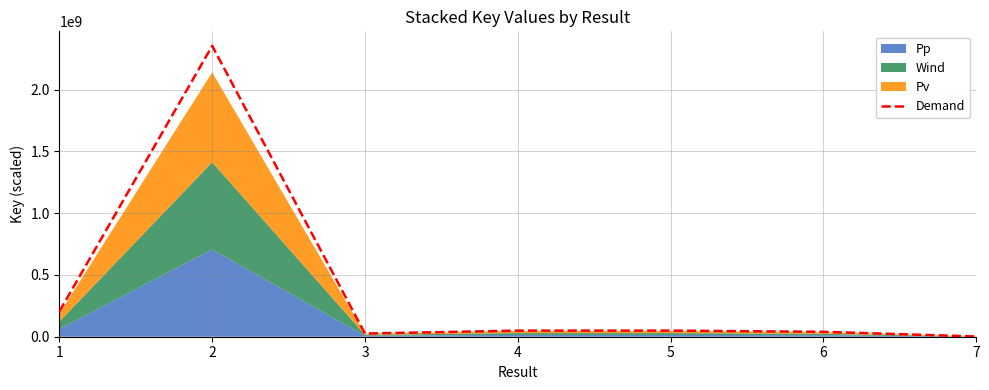

How many data points does each series have?

7